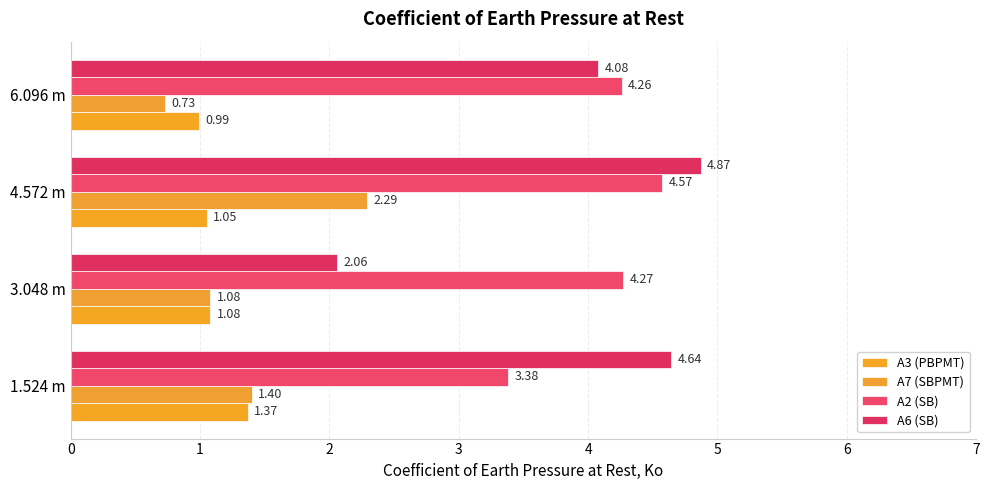

How many data points in A6 (SB) are above 4?

3